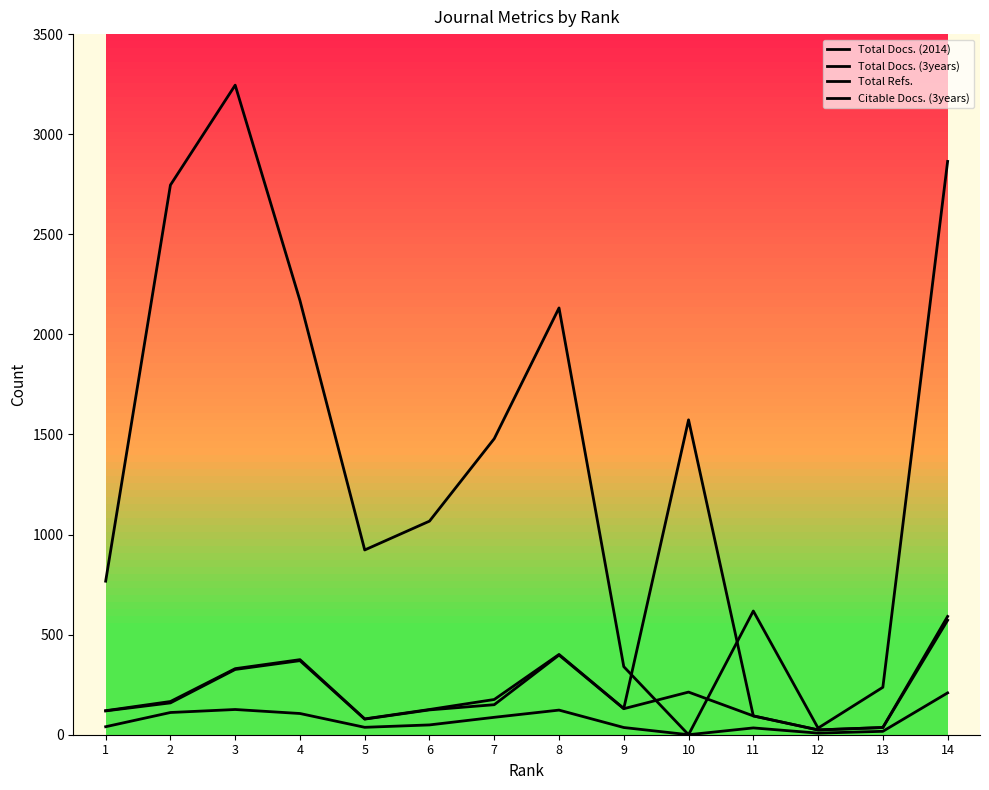

How many lines are shown in the chart?

4